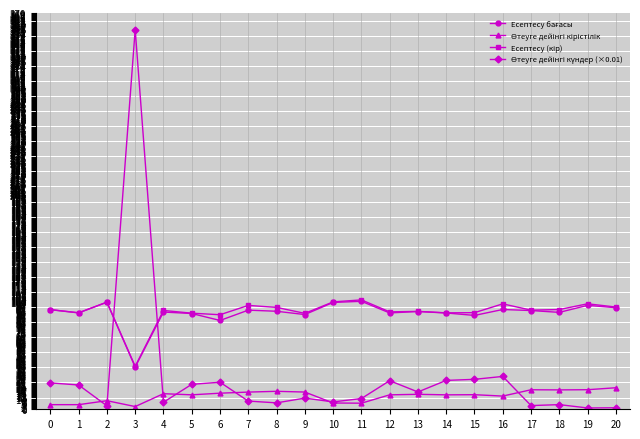

What is the maximum value shown in the chart?

354.5